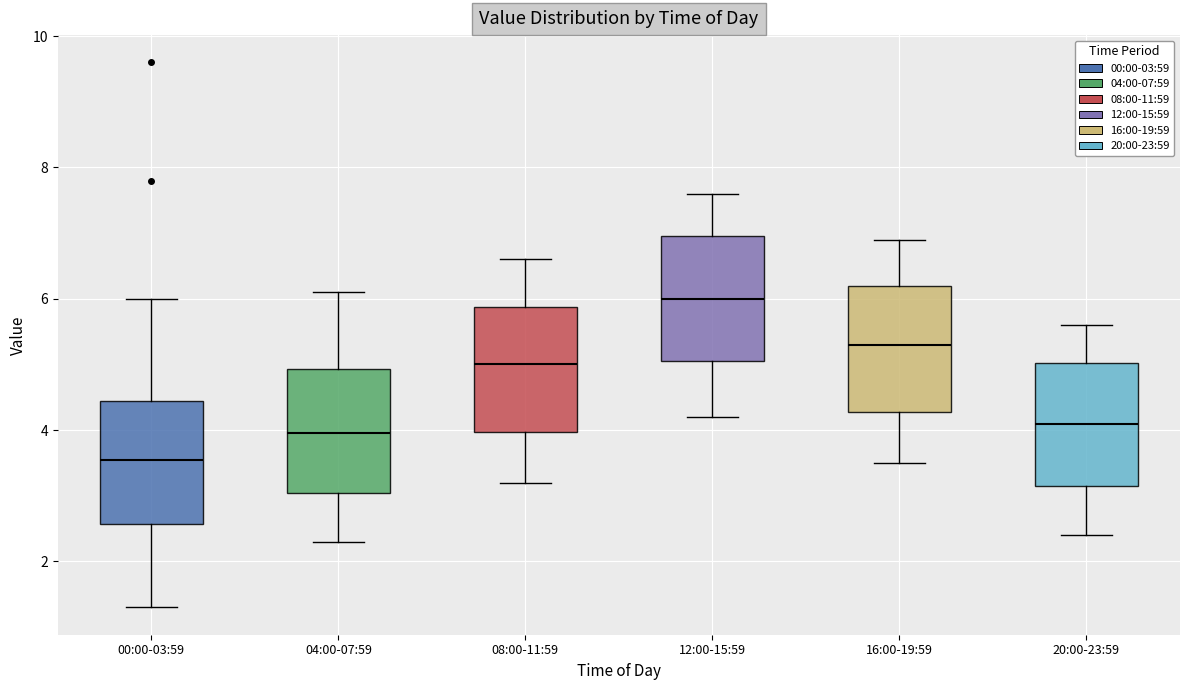

Where is the upper edge of the box for 12:00-15:59 on the y-axis? The values are not printed on the chart, so give them approximately, as read against the axis.

7.0